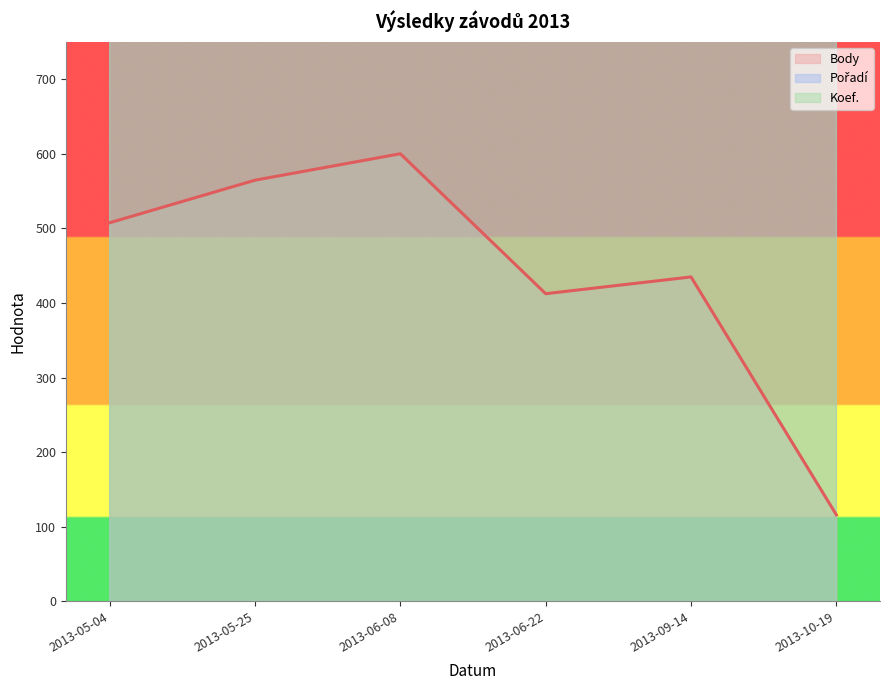

At which label does Pořadí reach its peak?

2013-10-19